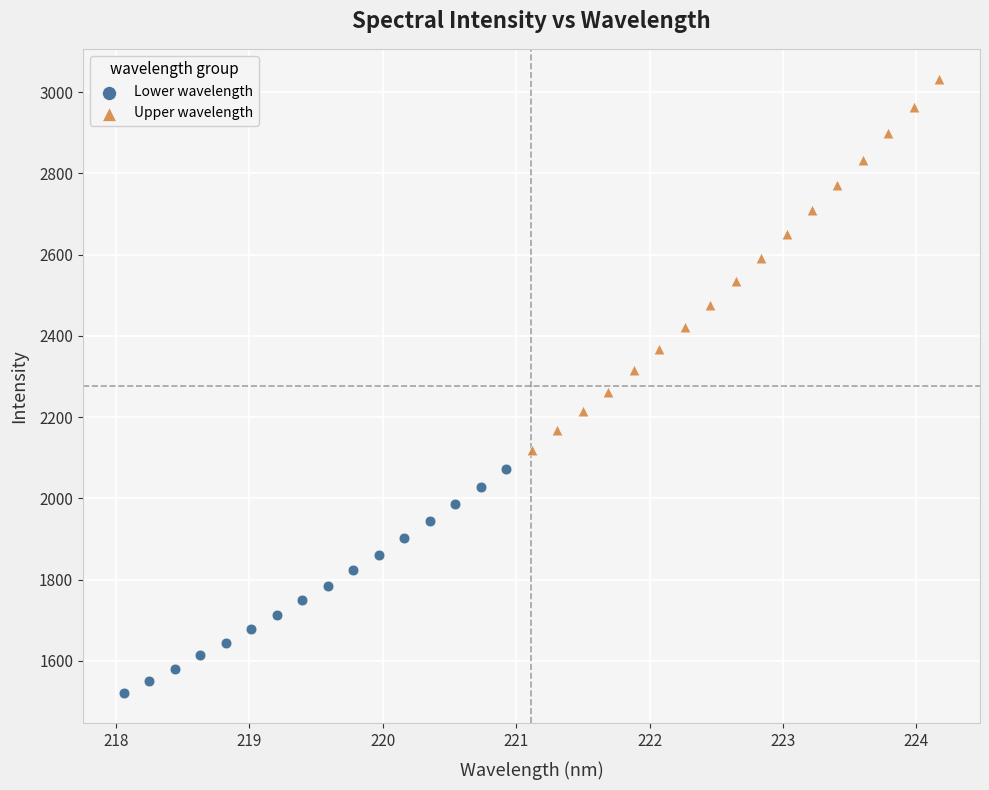

Which series reaches the maximum Y coordinate?

Upper wavelength